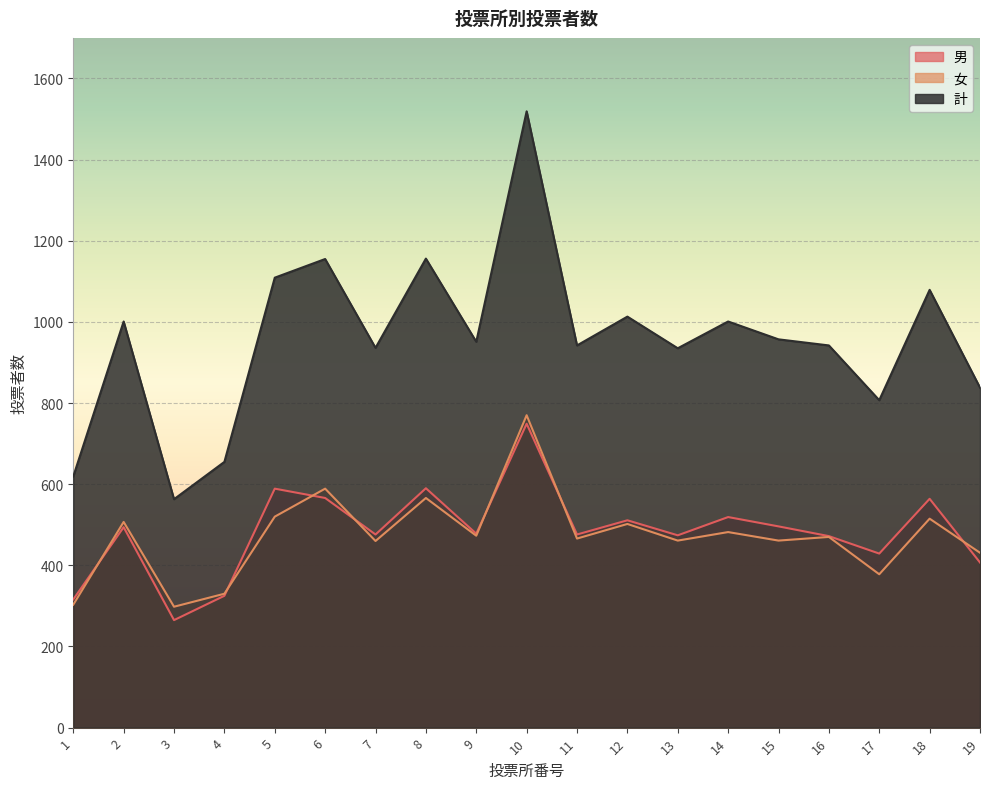

Where is the first local minimum for 男?

3